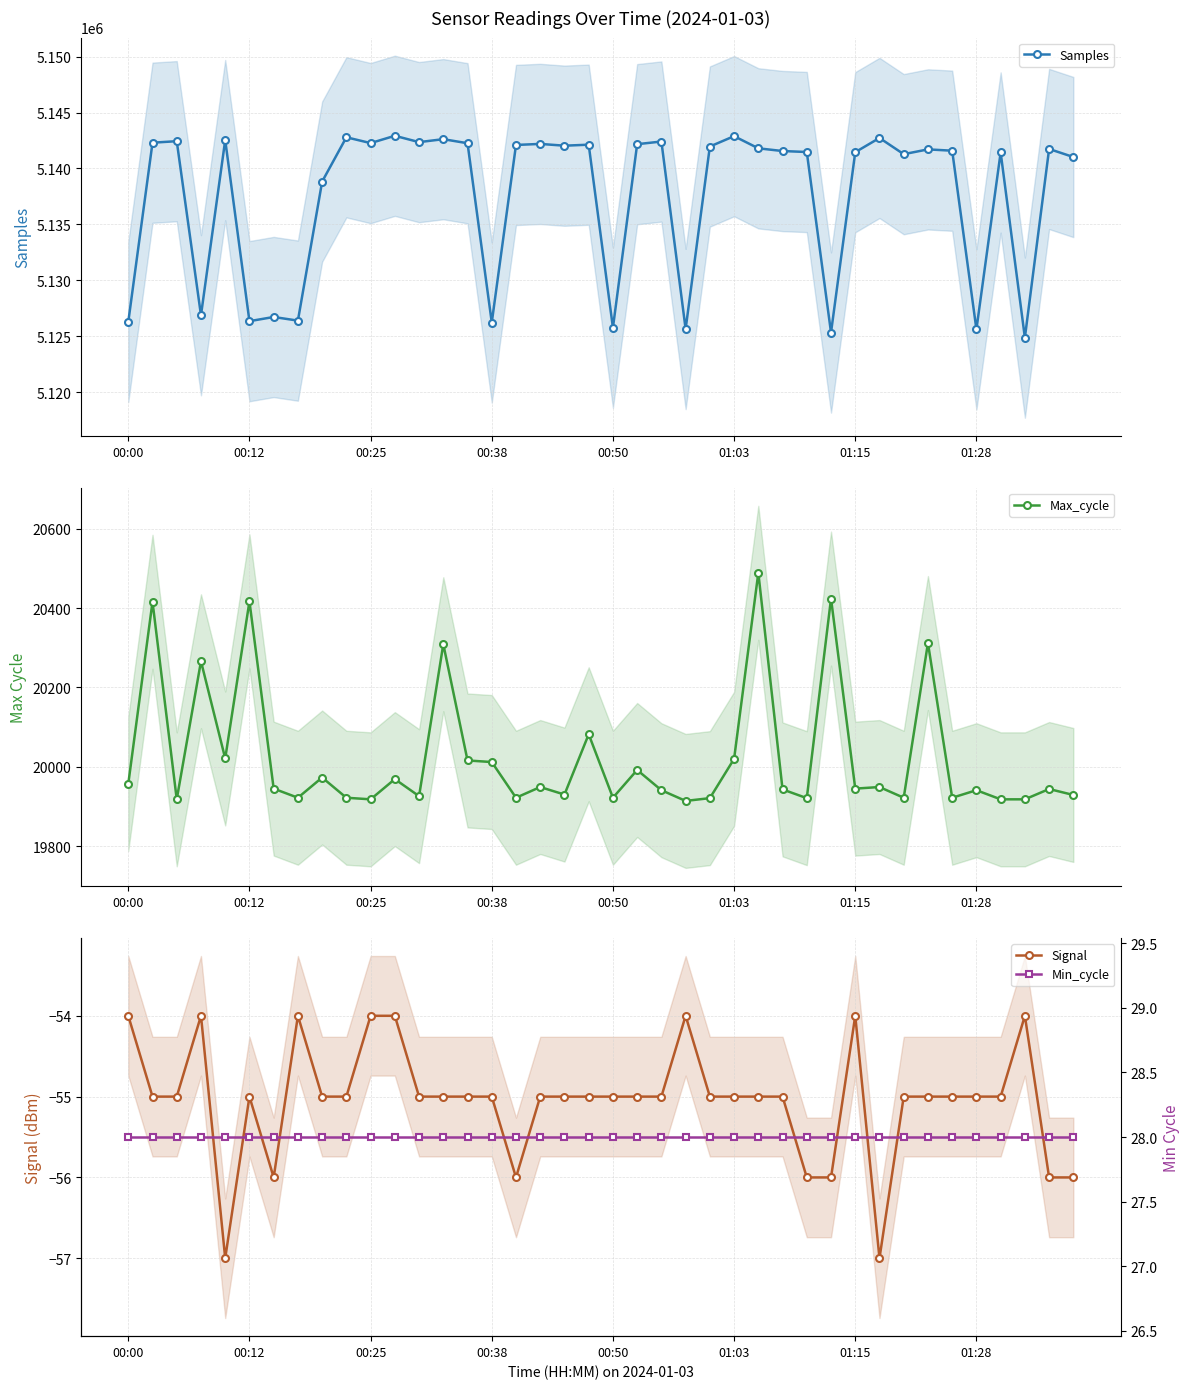

What is the greatest value displayed?

5142925